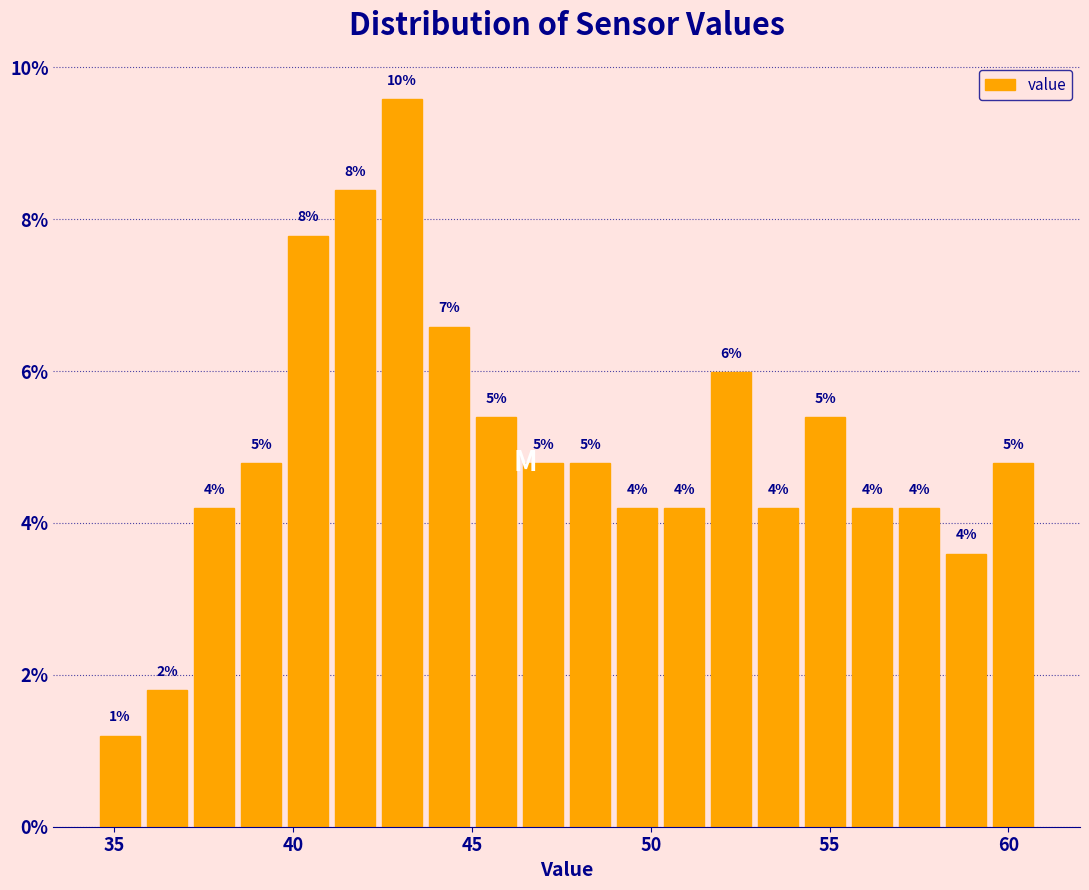

Around what value on the x-axis is the tallest bar? Give the approximate position of its centre, as read against the axis.

43.0